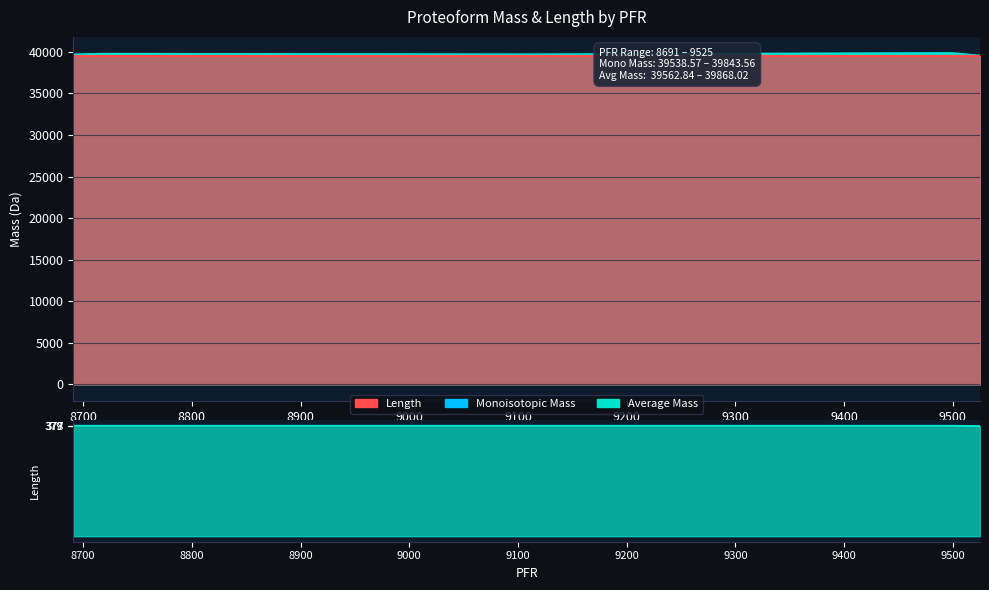

At which label is Length closest to 39502?

9525